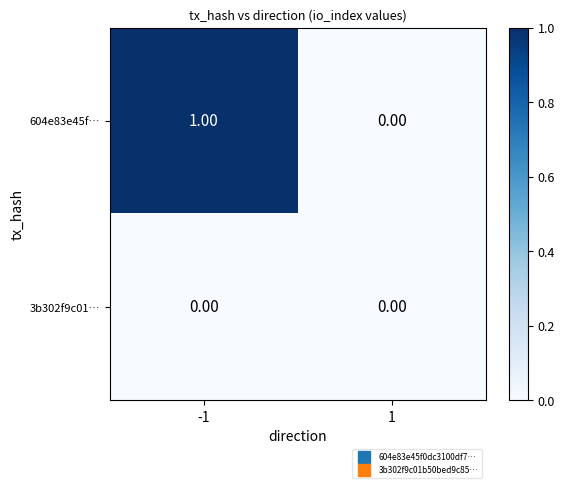

Which series has the largest total across all categories?

604e83e45f…